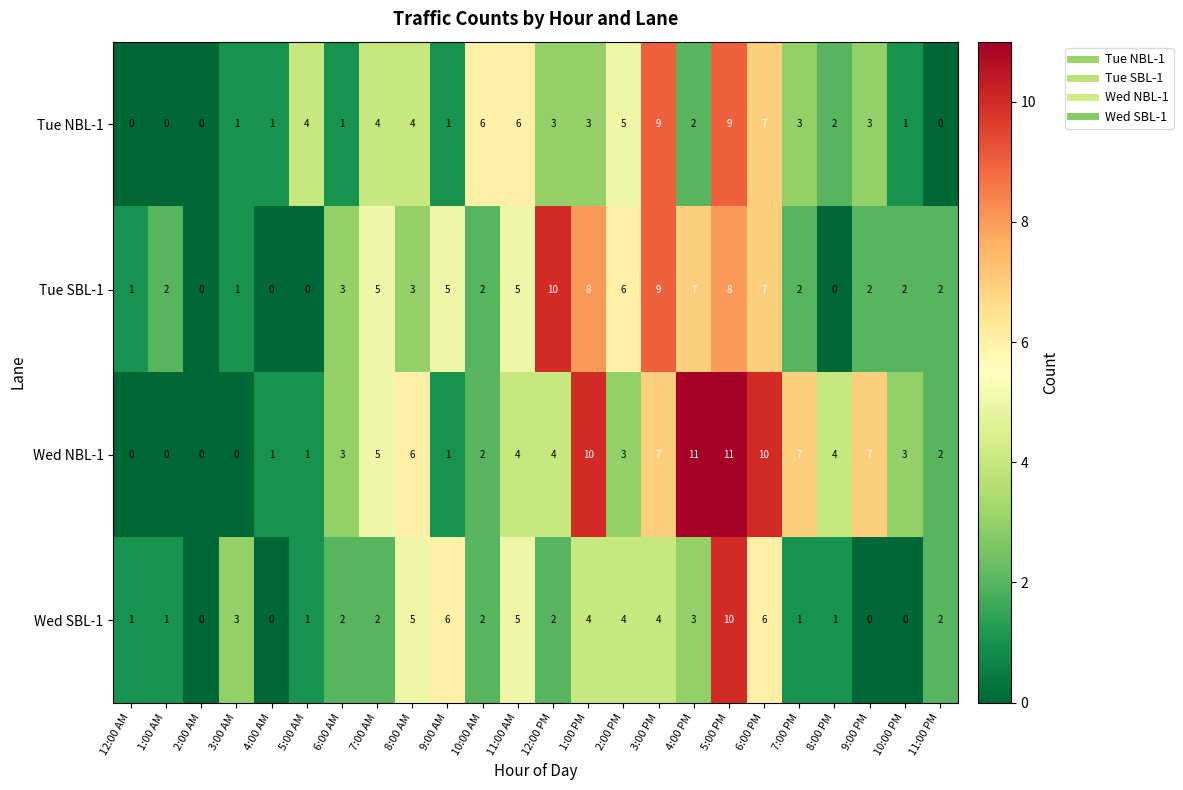

At which label does Wed NBL-1 first exceed 4?

7:00 AM